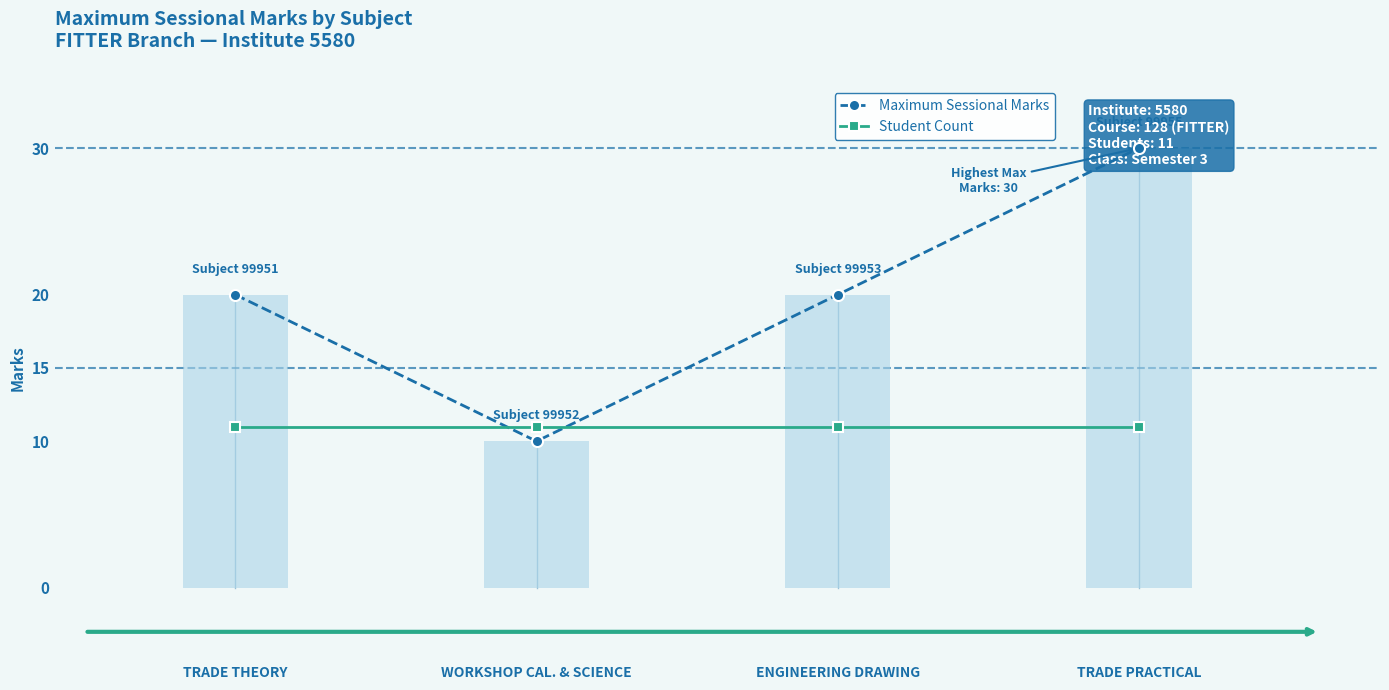

What is the approximate value of Maximum Sessional Marks at TRADE THEORY, to the nearest 10?

20